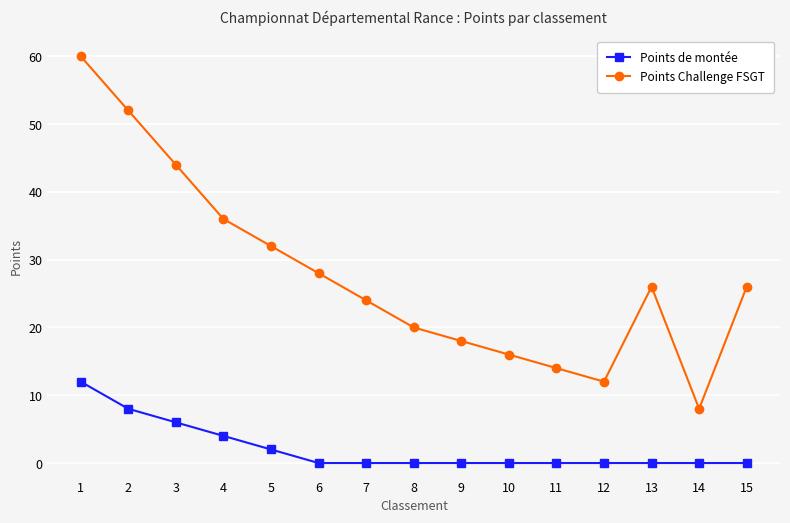

Reading right to left, what are all the values shown in this chart?

Points de montée: 15=0	14=0	13=0	12=0	11=0	10=0	9=0	8=0	7=0	6=0	5=2	4=4	3=6	2=8	1=12
Points Challenge FSGT: 15=26	14=8	13=26	12=12	11=14	10=16	9=18	8=20	7=24	6=28	5=32	4=36	3=44	2=52	1=60